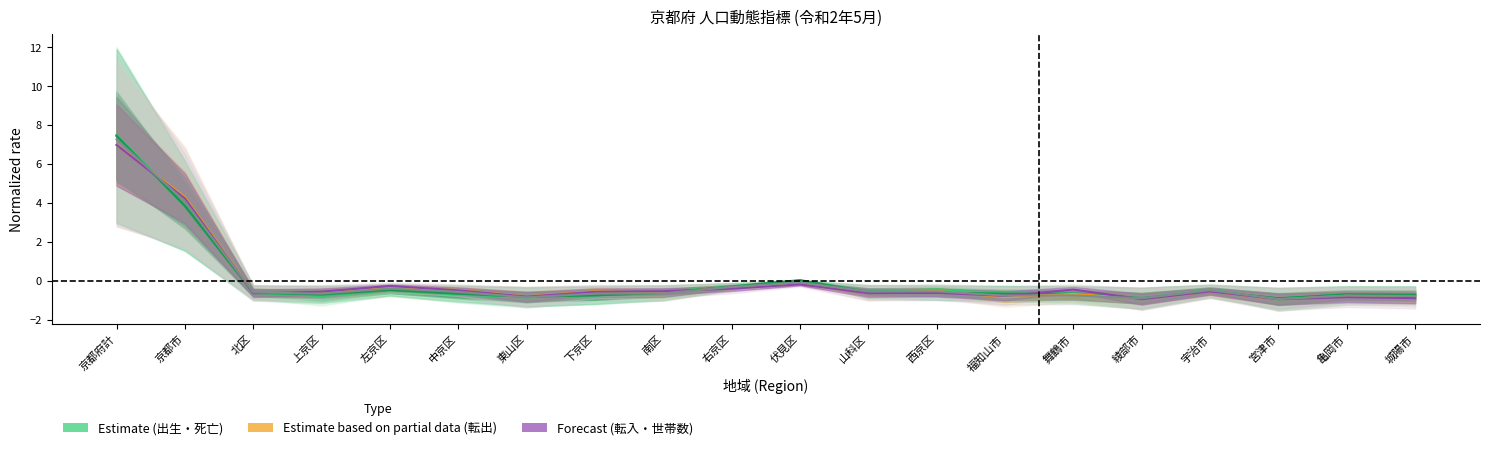

At which label is 死亡(男) closest to 3?

京都市